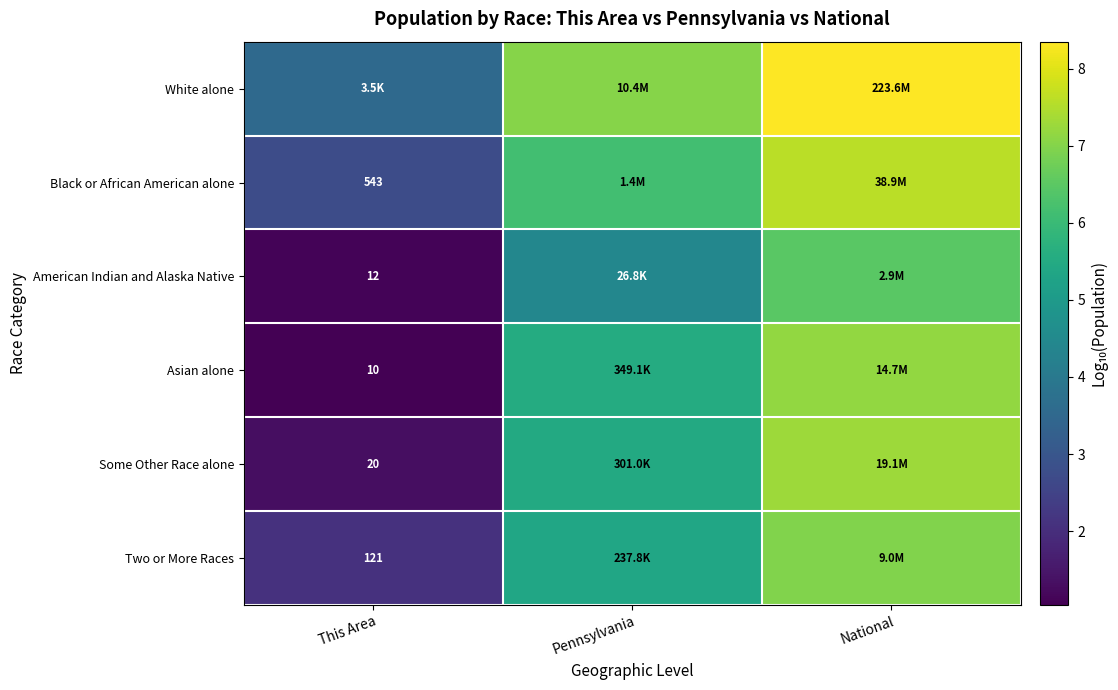

True or false: Some Other Race alone has a value of 2.0 at This Area.

False